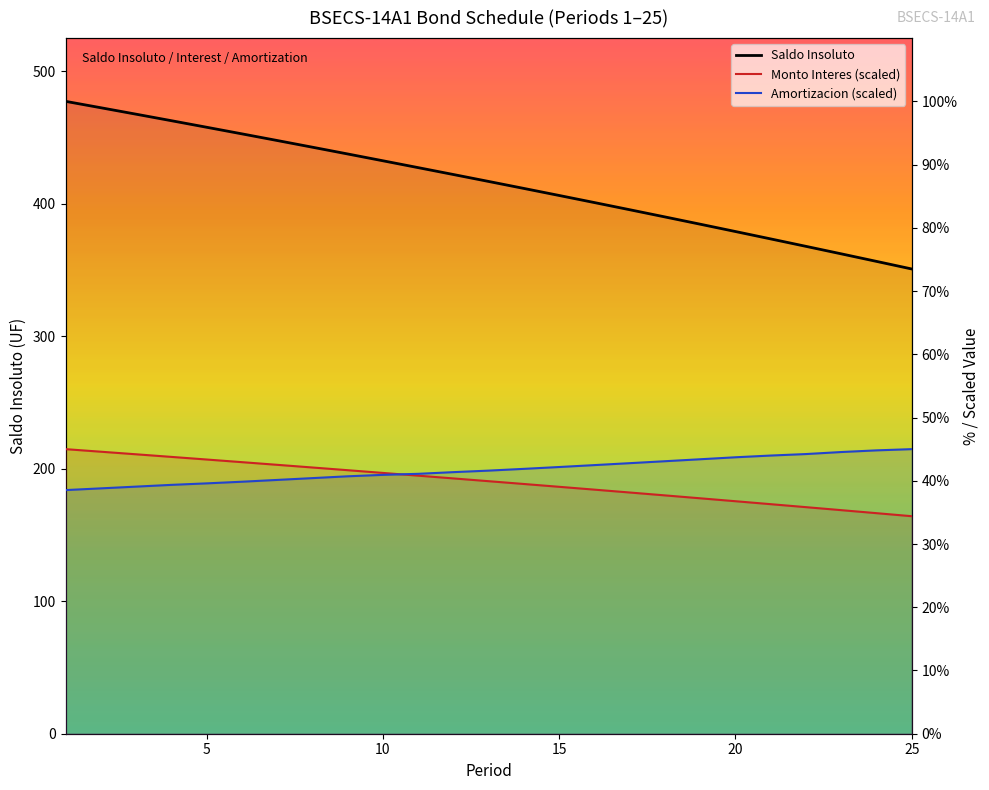

Is this an area chart (filled region under the line)?

No